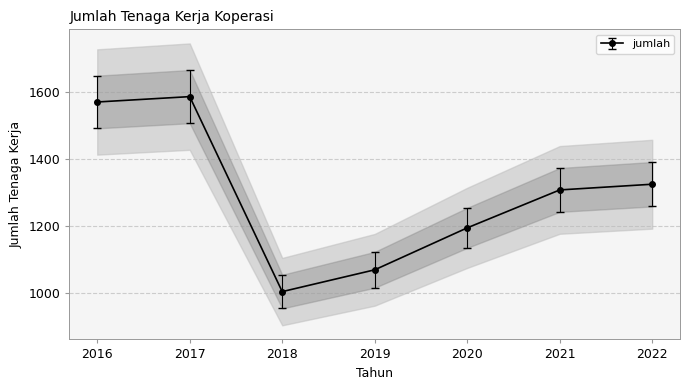

What is the sum of all values?

9052